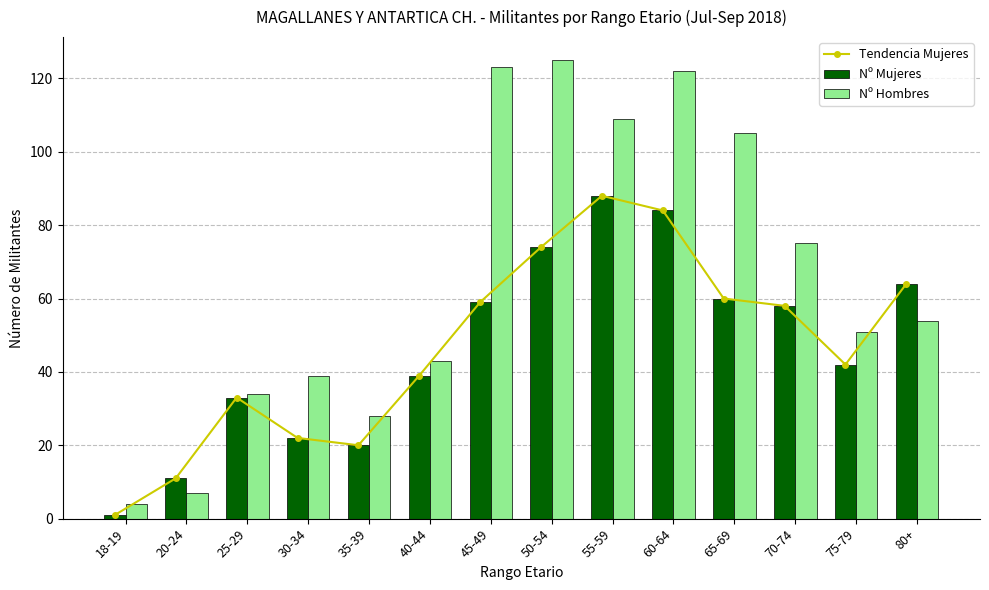

Which has a higher value, 65-69 or 60-64?

60-64